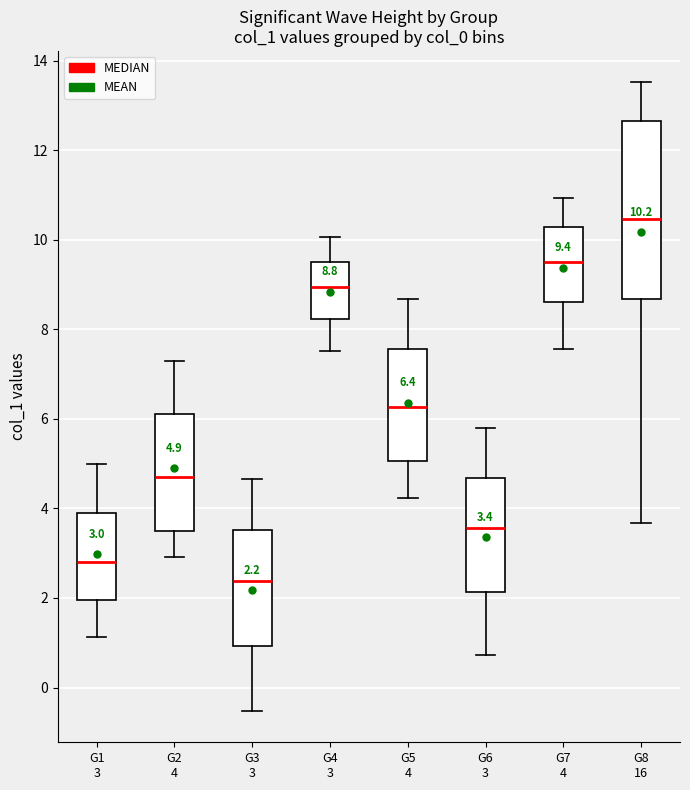

Which box has the lowest median line?

G3 3